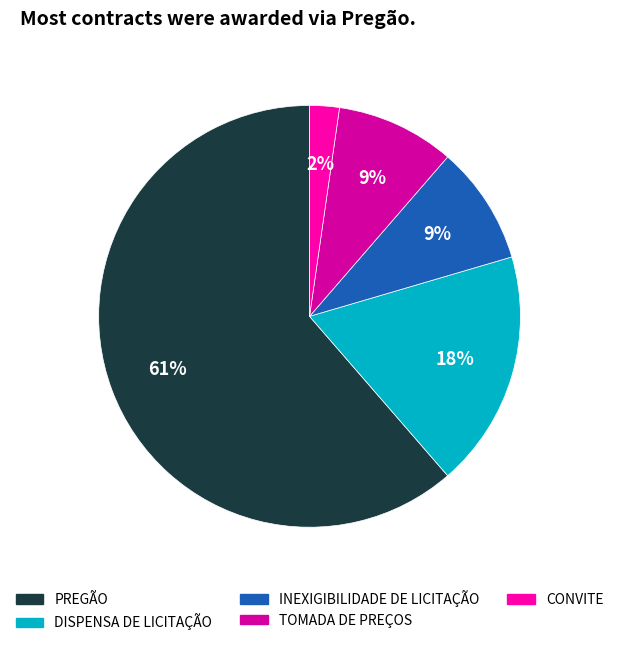

What is the smallest slice in the pie chart?

CONVITE